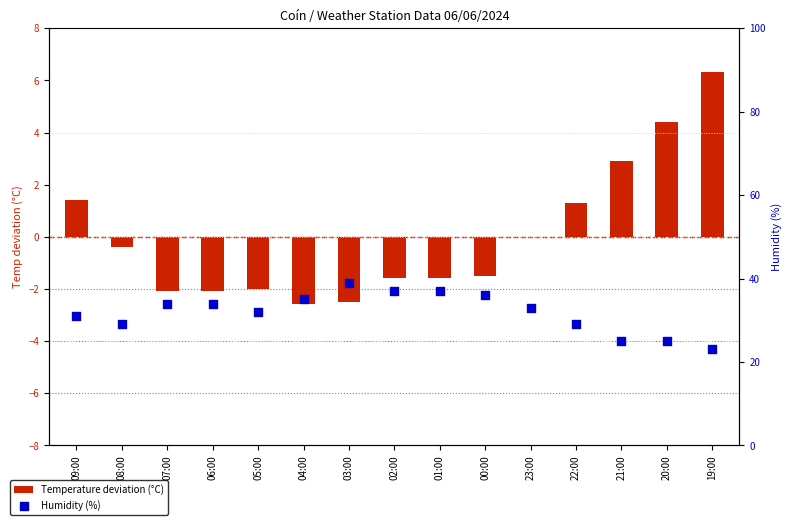

Which series has the largest Y range (max minus min)?

Humidity (%)